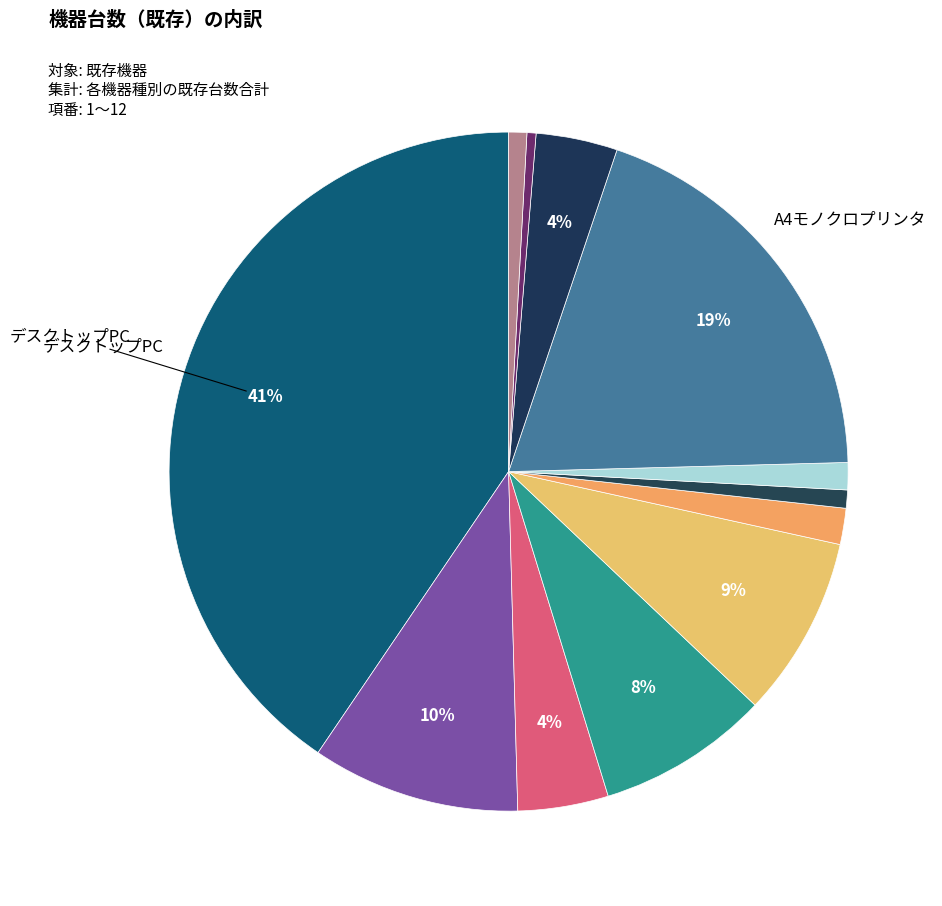

Count the number of slices in the pie.

12